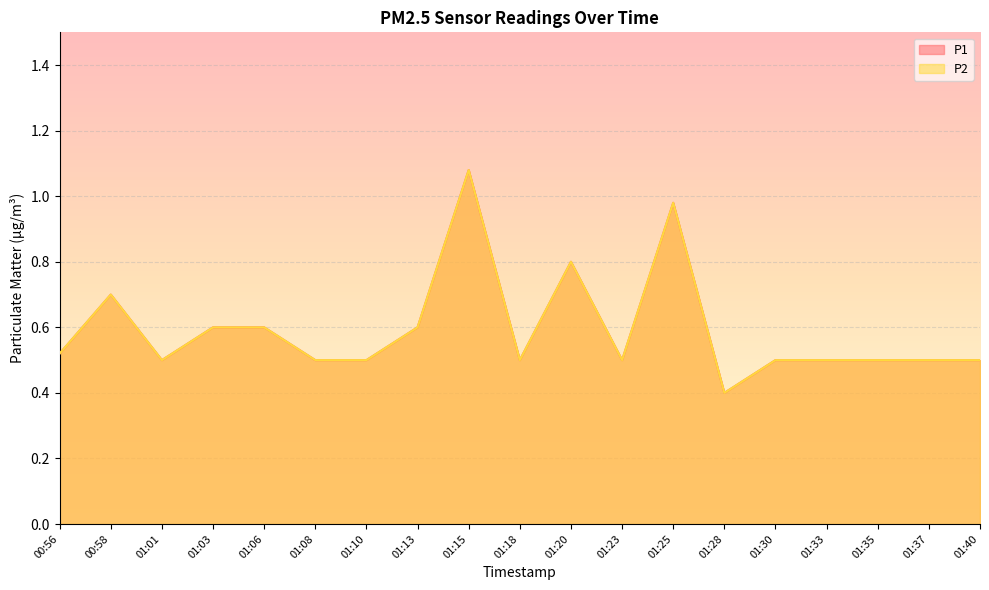

Which series changed the most between 01:01 and 01:20?

P1